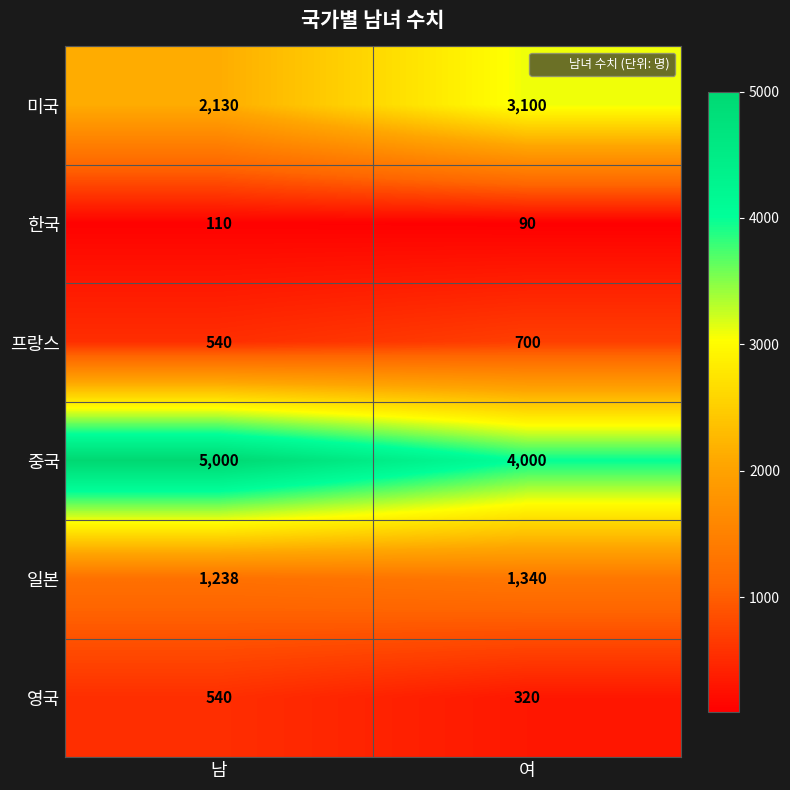

Is it true that 한국 equals 90 at 여?

True